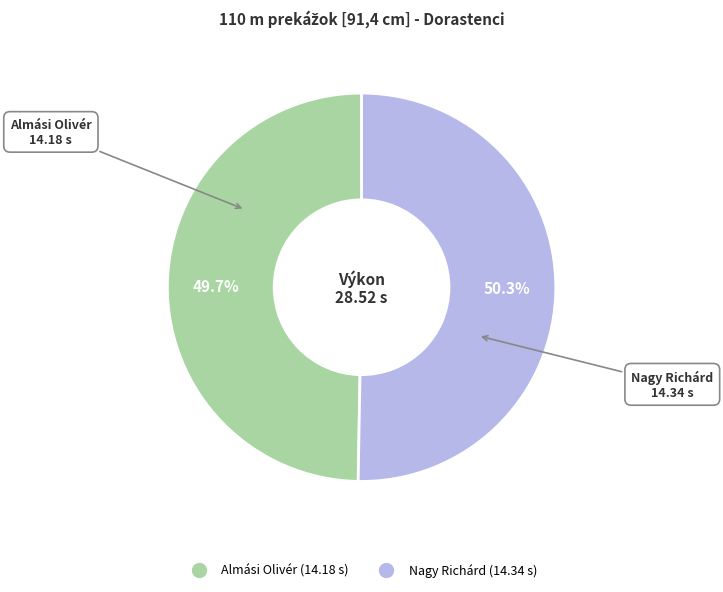

Is Nagy Richárd the majority of the pie?

Yes